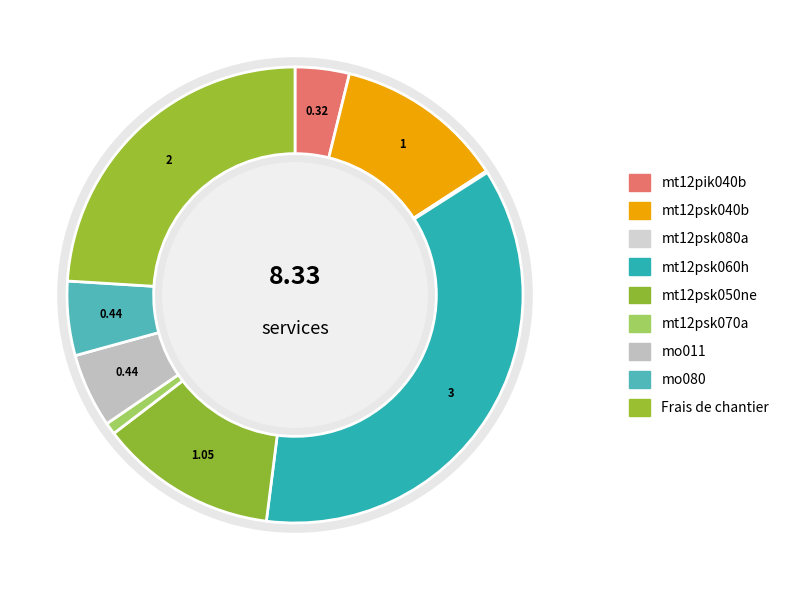

What percentage do mt12psk040b and Frais de chantier together represent?

36.0%